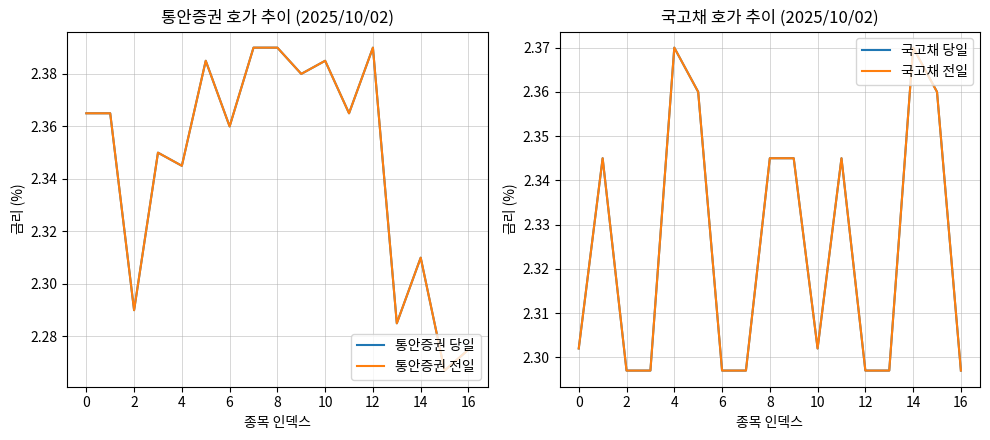

Which has a higher value, 12 or 12?

12